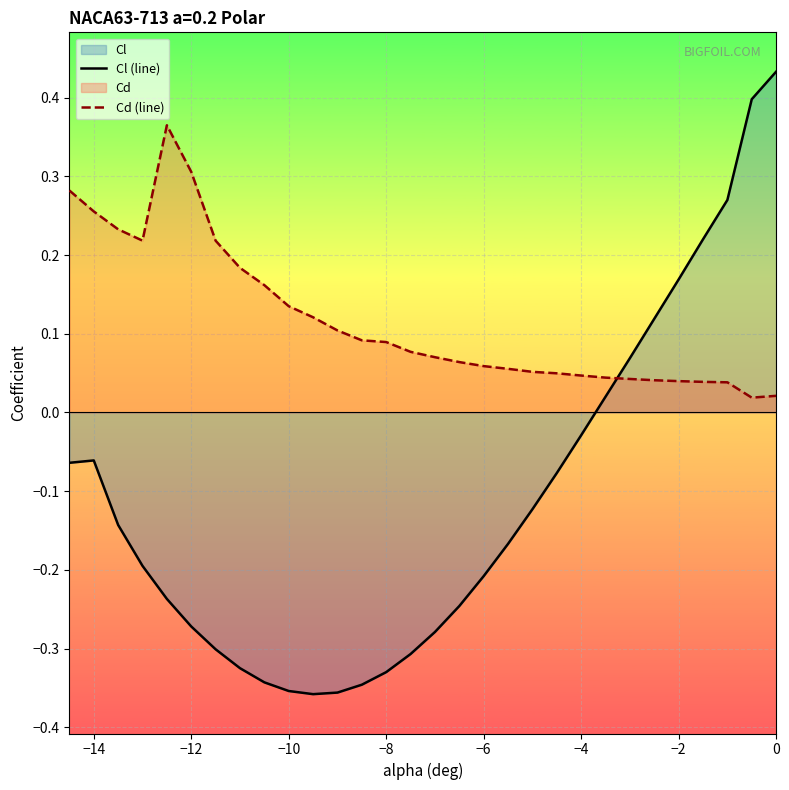

List the series in order of their overall mean, highest first.

Cd (line), Cl (line)